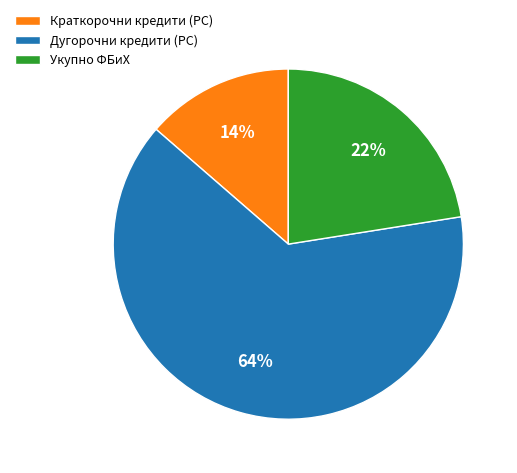

Is there any slice that represents more than half of the pie?

Yes